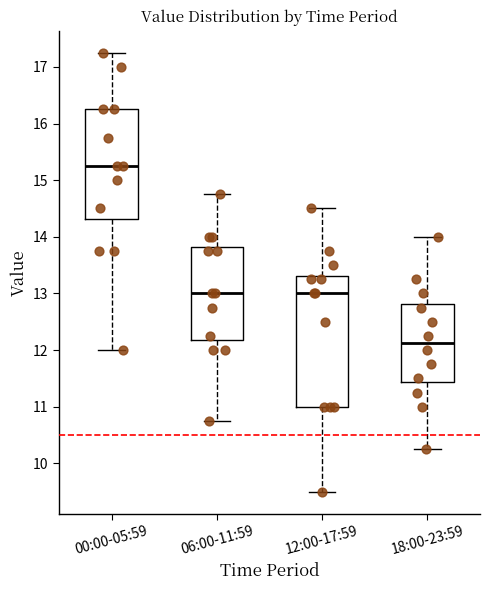

Reading left to right, transcribe this box plot: for each box, give where its median line is, the range the box spans, and where its two whiskers end, as read against the y-axis. The values are not printed on the chart, so give them approximately, as read against the axis.

00:00-05:59: median 15.3, box 14.3 to 16.3, whiskers 12.0 to 17.3
06:00-11:59: median 13.0, box 12.2 to 13.8, whiskers 10.8 to 14.8
12:00-17:59: median 13.0, box 11.0 to 13.3, whiskers 9.5 to 14.5
18:00-23:59: median 12.1, box 11.4 to 12.8, whiskers 10.3 to 14.0